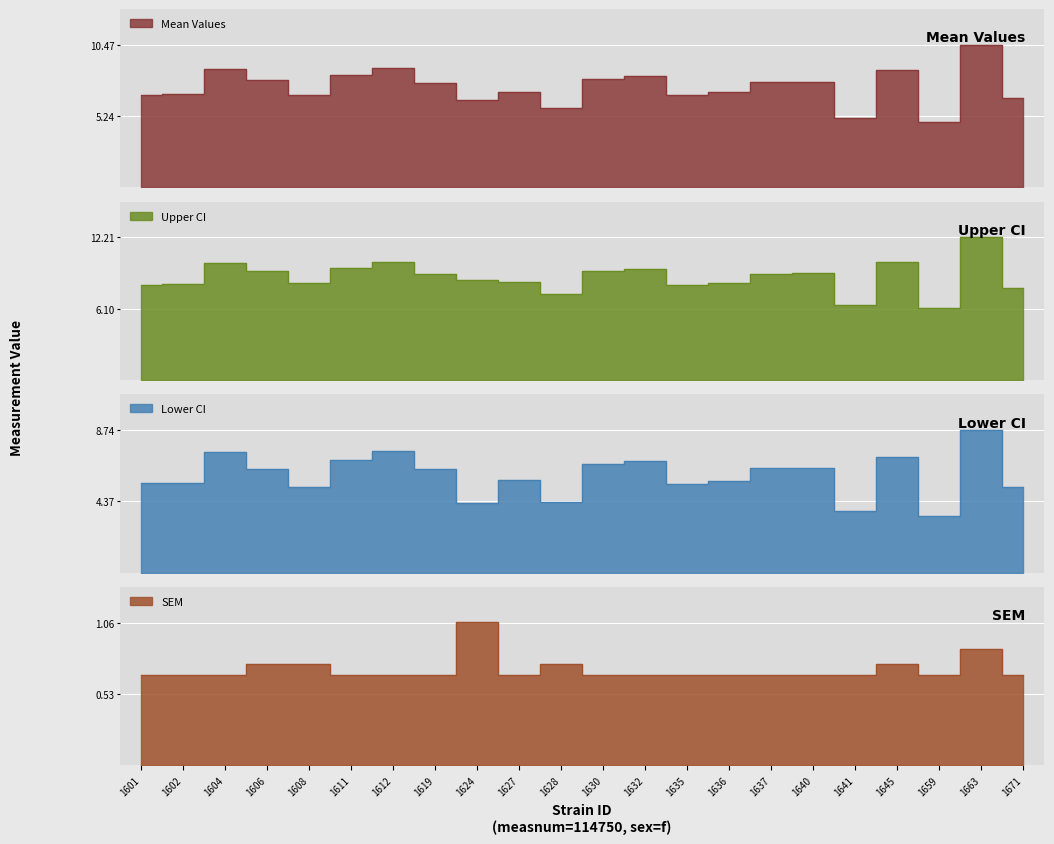

What is the difference between the maximum and second lowest values in the sem series?

0.4